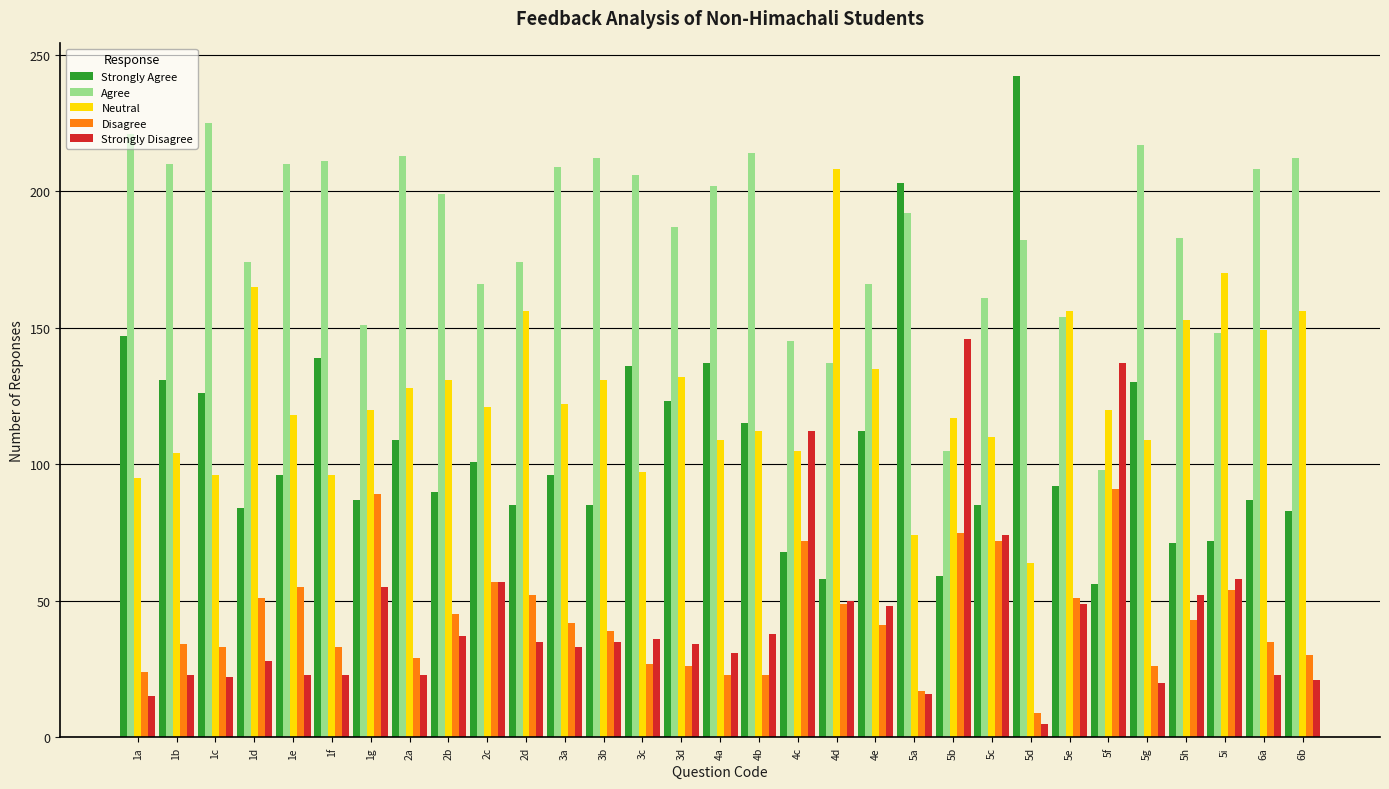

What is the difference between the Neutral values at 1e and 4d?

90